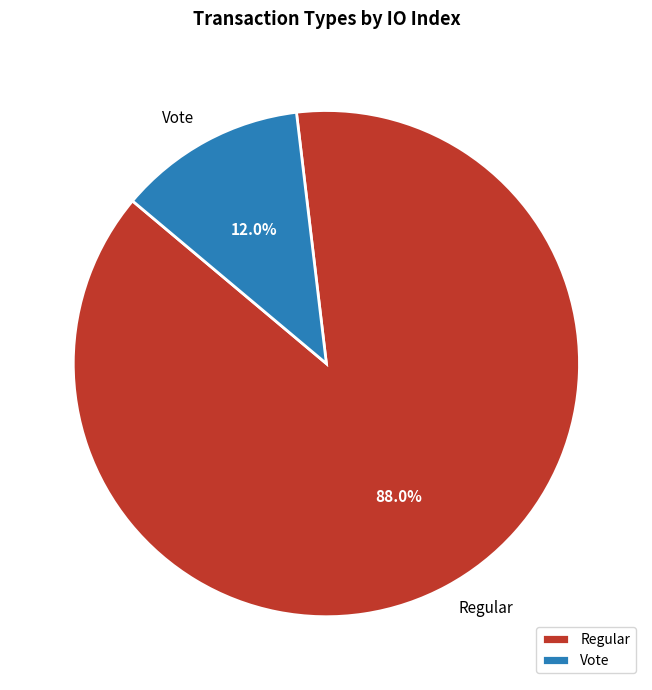

Is Vote the majority of the pie?

No